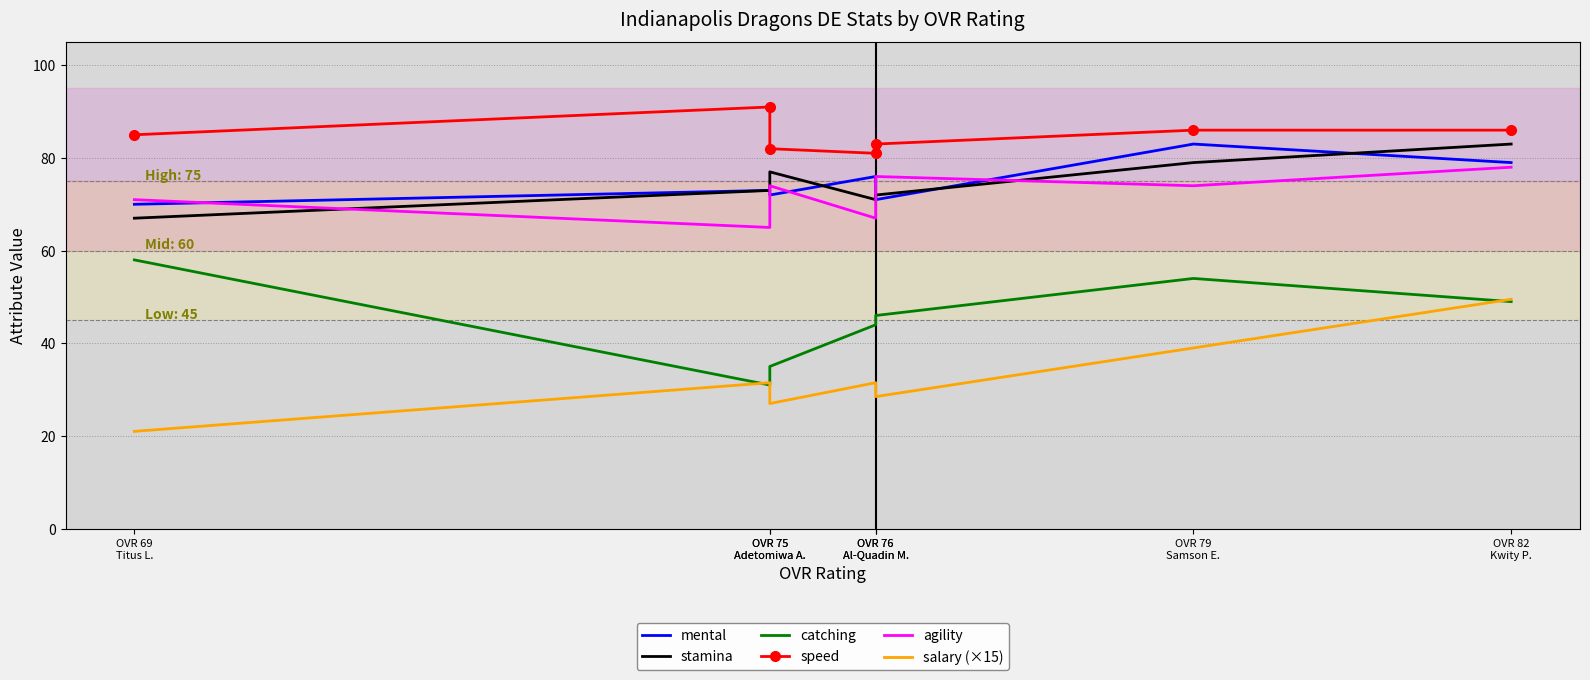

At which label is stamina closest to 75?

OVR 75
Adetomiwa A.